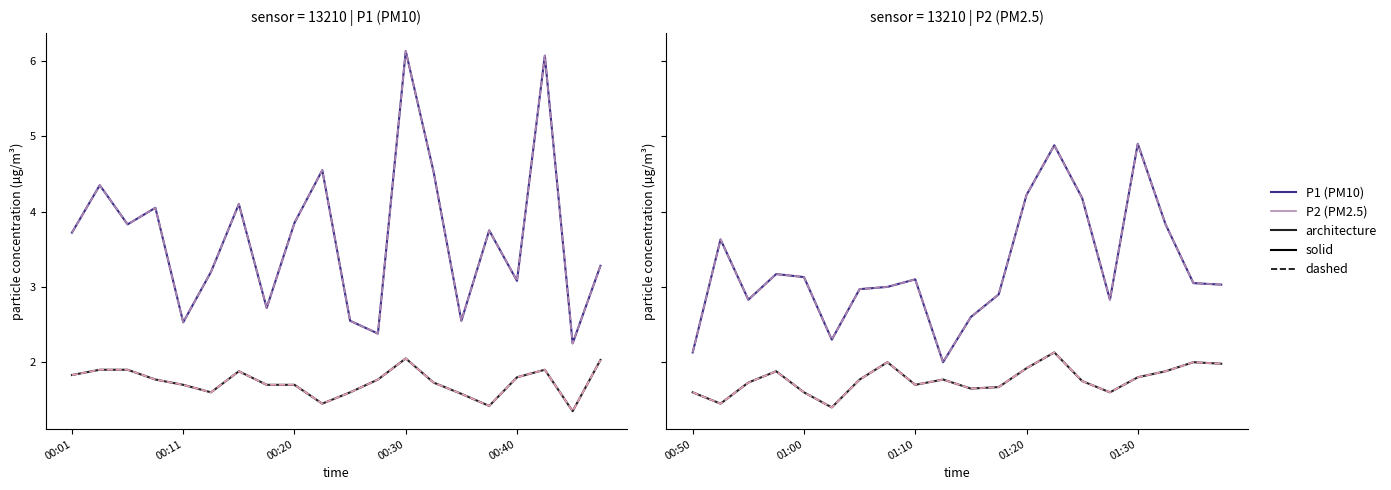

Between 00:20 and 16, which series saw the biggest shift?

P1